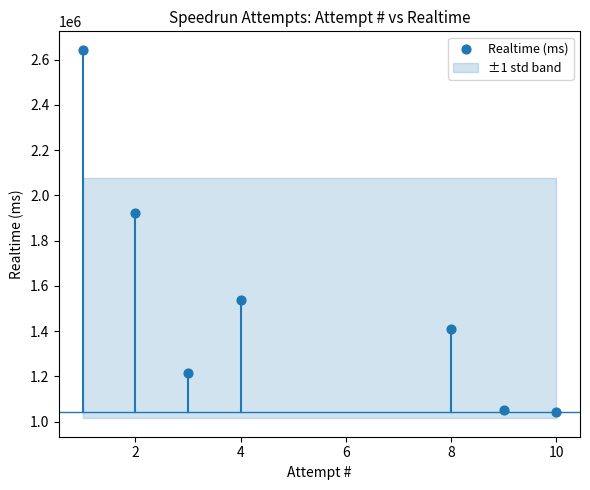

What is the range of Y values (max minus min)?

1602156